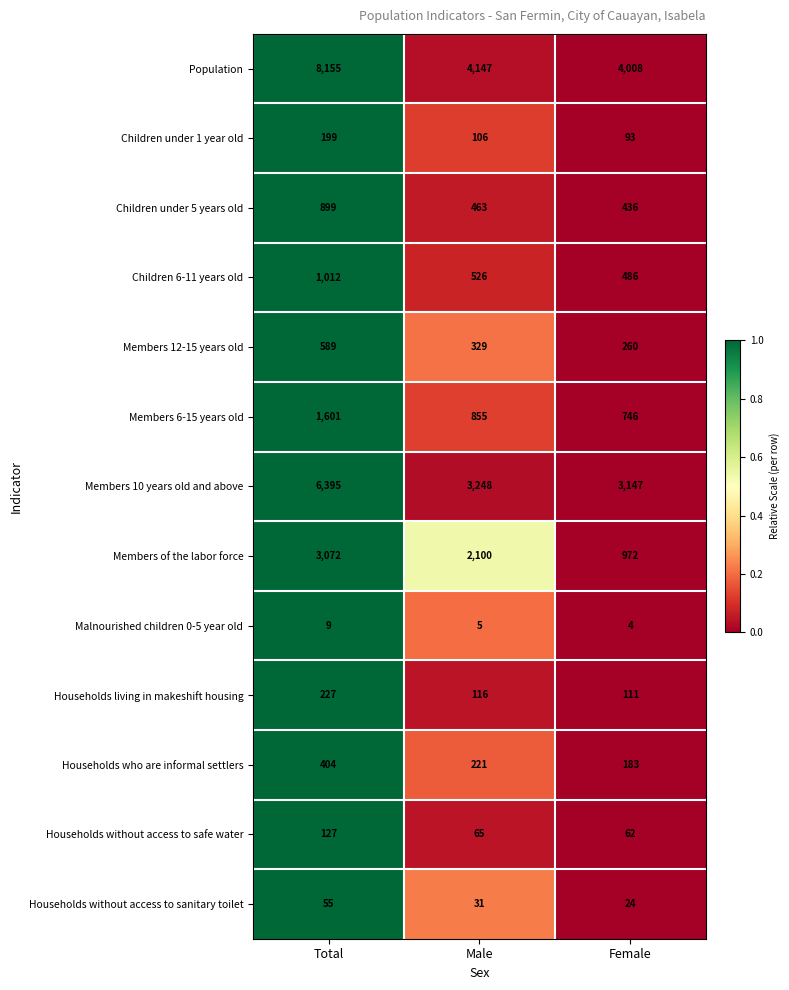

What is the greatest value displayed?

8155